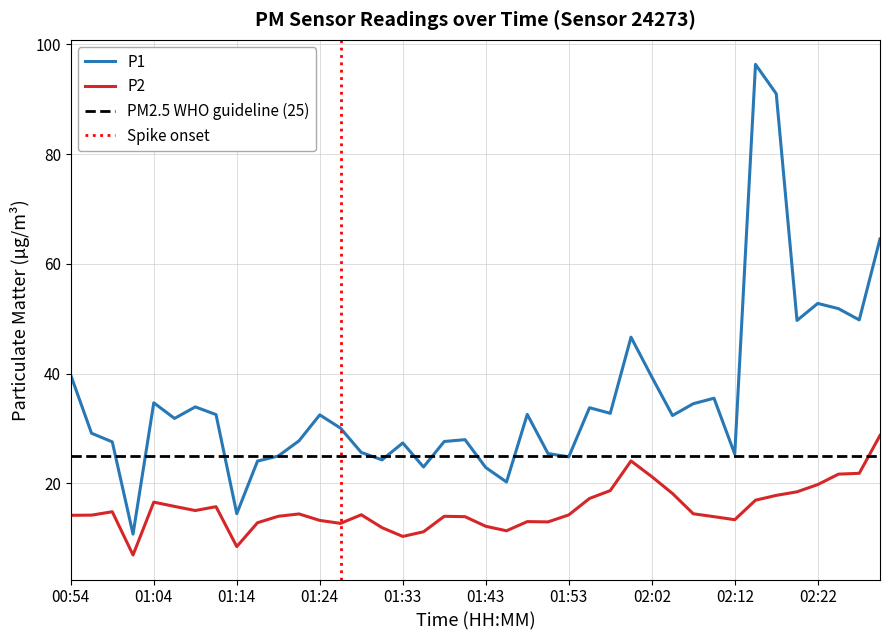

True or false: P2 and P1 intersect in this chart.

False